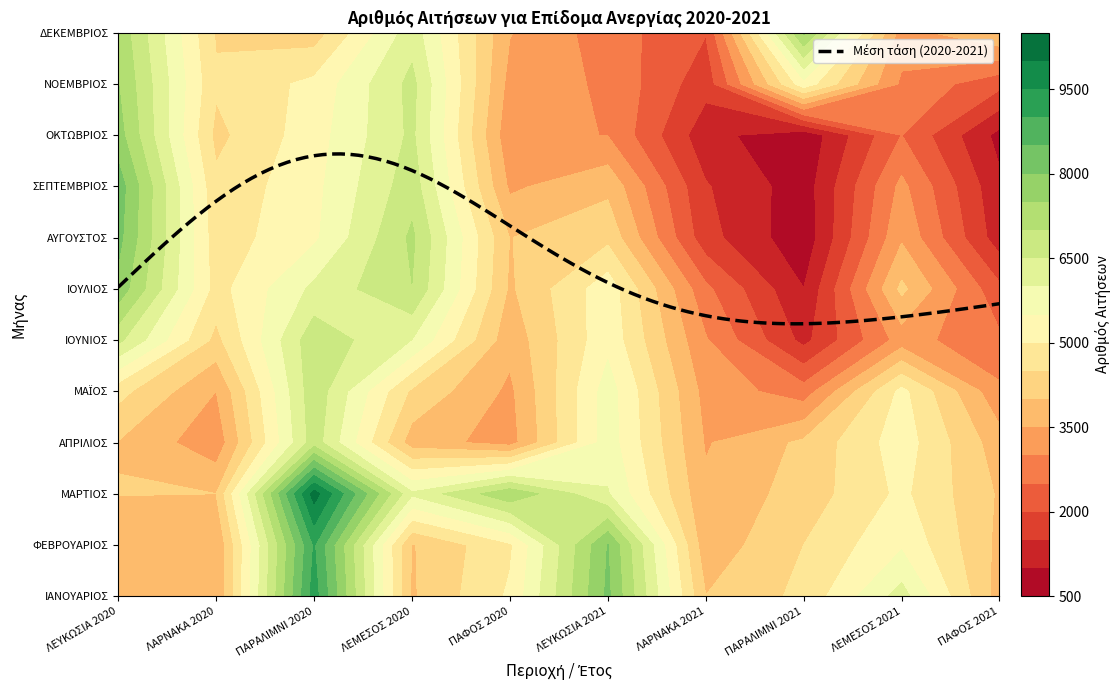

Where is ΜΑΡΤΙΟΣ nearest to the value 6916?

4